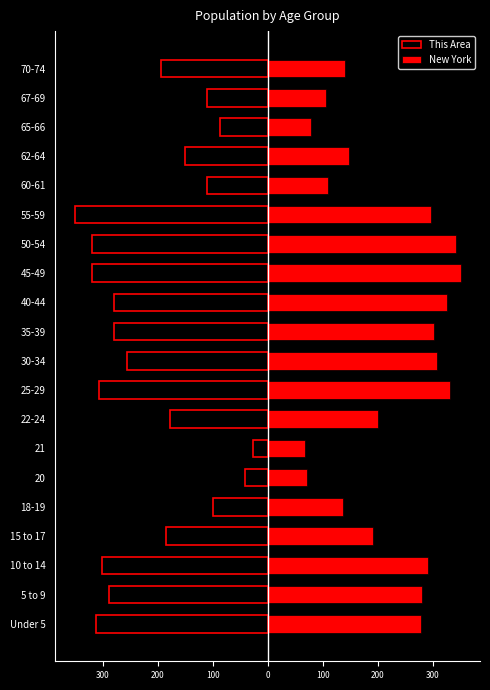

Which series has the largest range (max minus min)?

This Area